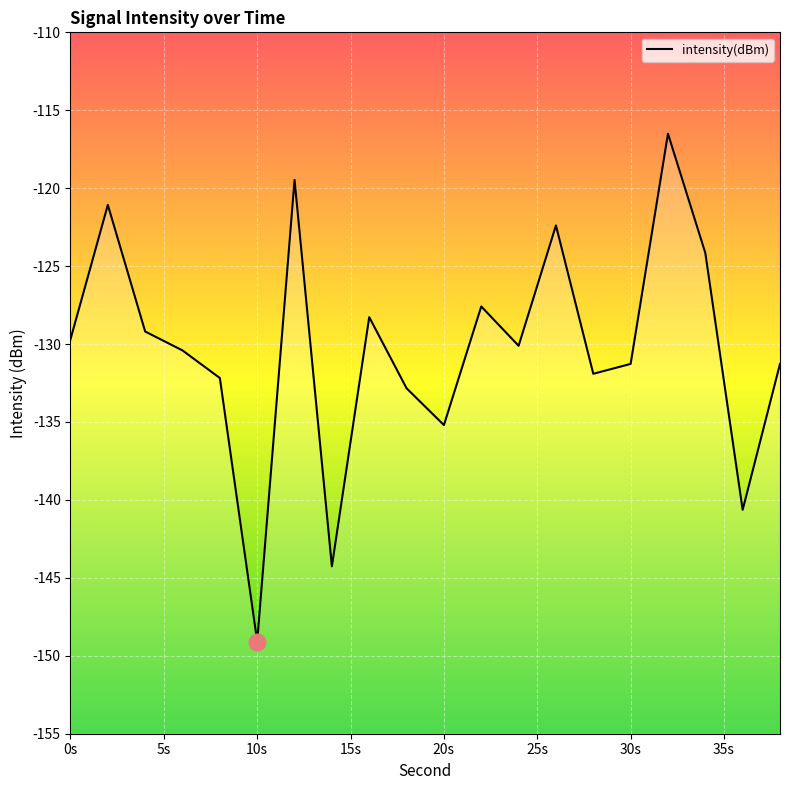

Which label corresponds to the smallest value in the chart?

10s